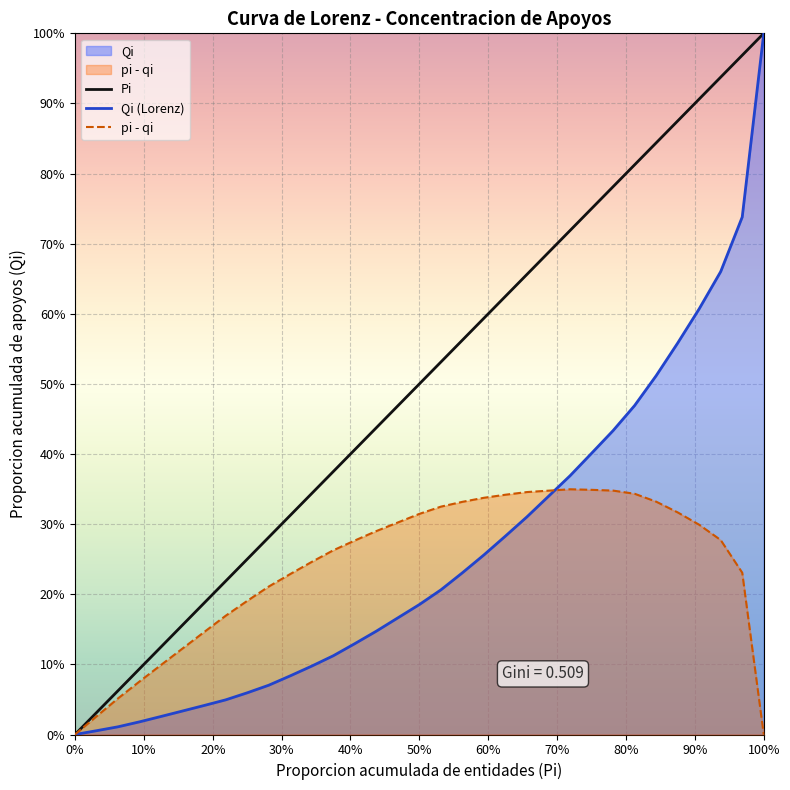

True or false: Pi has a value of 0.2 at 50%.

False